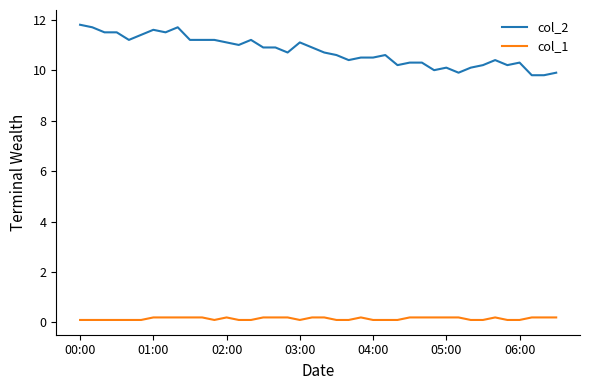

Which series has the largest total across all categories?

col_2